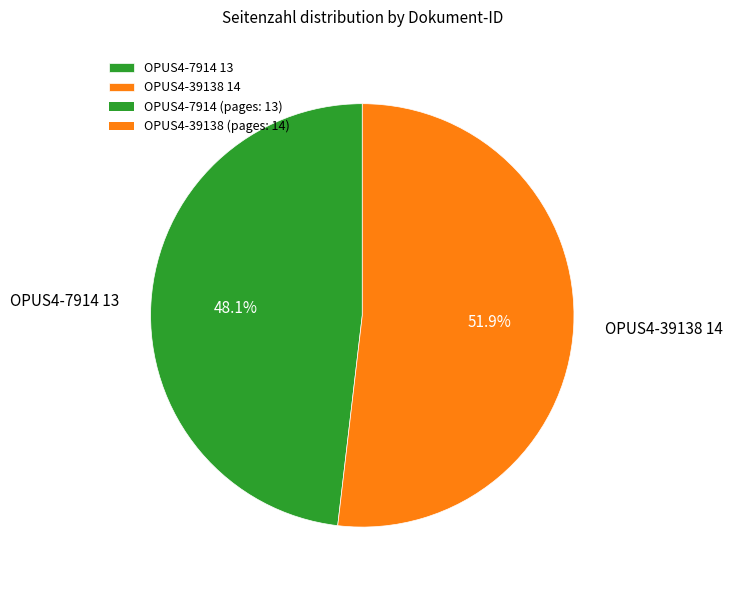

Which has a higher value, OPUS4-39138 or OPUS4-7914?

OPUS4-39138